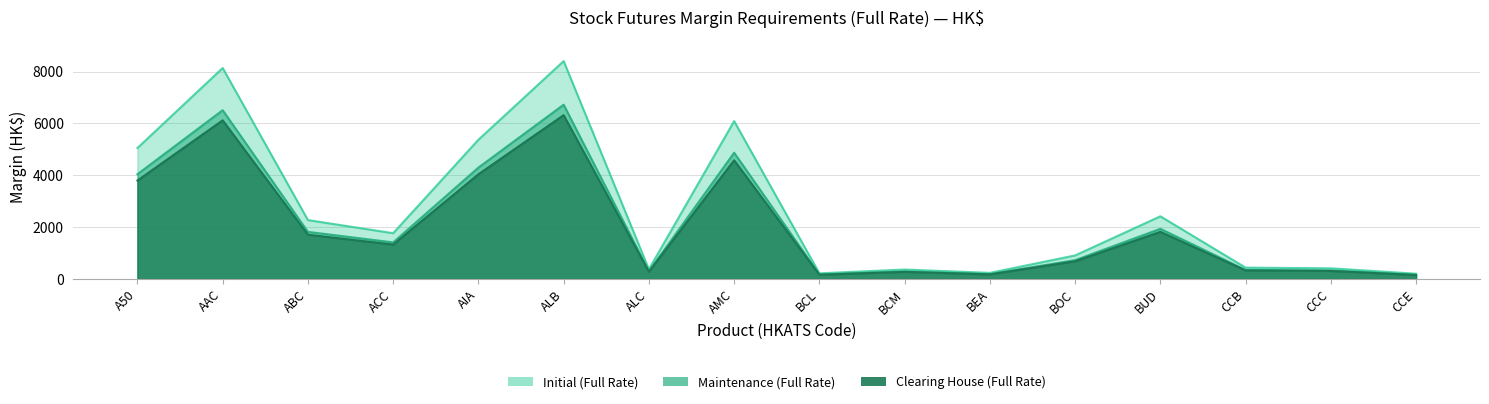

What is the label of the 1st point from the right?

CCE